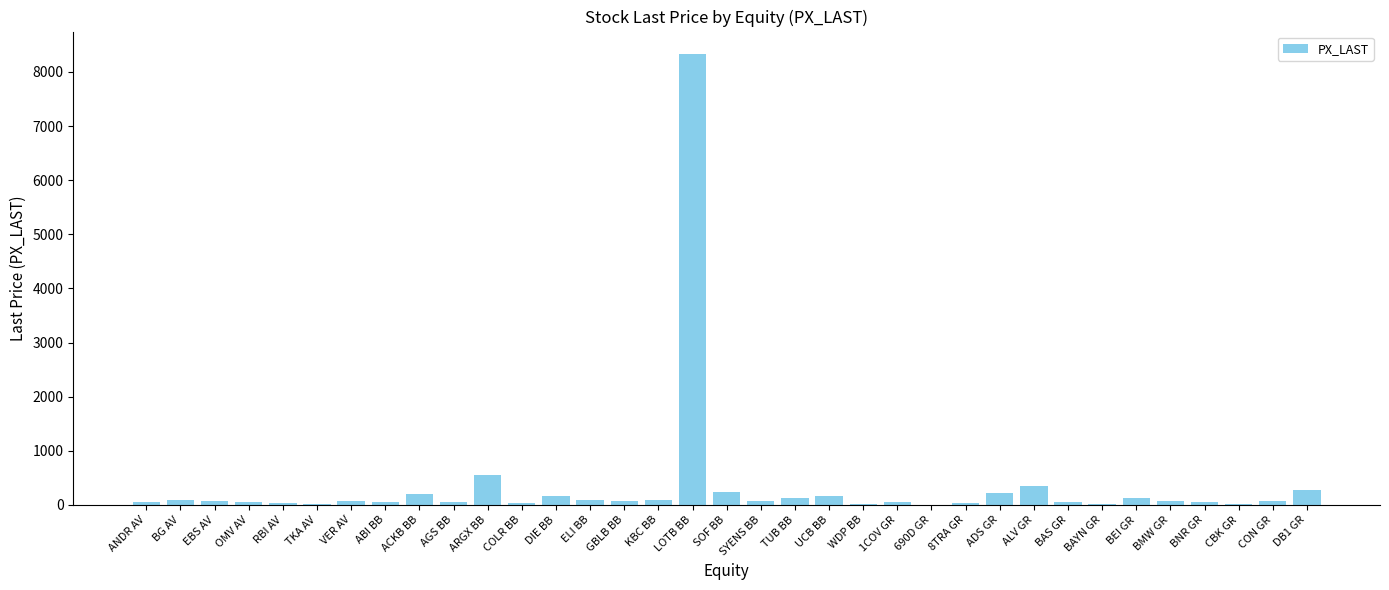

What is the maximum value shown in the chart?

8330.0